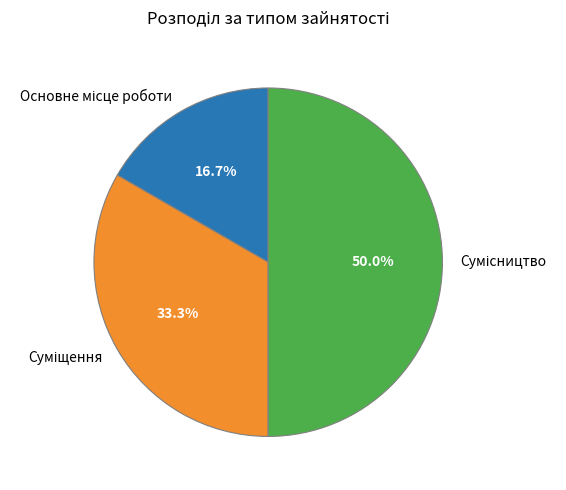

Which slice is the smallest?

Основне місце роботи